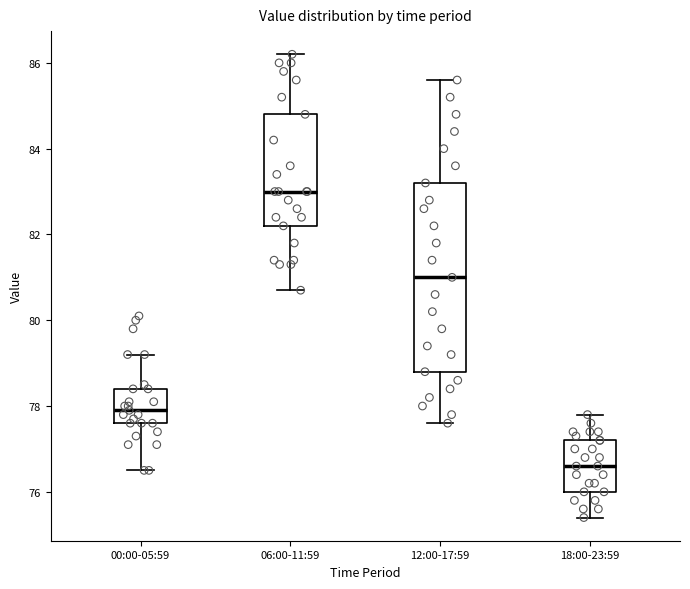

Reading left to right, read every box against the y-axis: the position of its median line, the range the box covers, and the ends of its whiskers. The values are not printed on the chart, so give them approximately, as read against the axis.

00:00-05:59: median 78.0, box 77.6 to 78.4, whiskers 76.6 to 79.2
06:00-11:59: median 83.0, box 82.2 to 84.8, whiskers 80.8 to 86.2
12:00-17:59: median 81.0, box 78.8 to 83.2, whiskers 77.6 to 85.6
18:00-23:59: median 76.6, box 76.0 to 77.2, whiskers 75.4 to 77.8